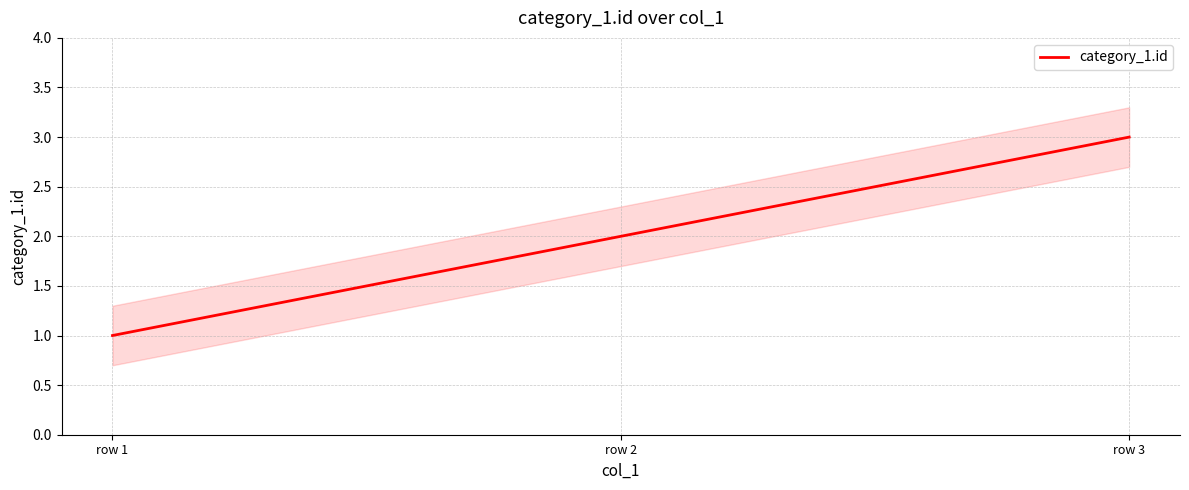

Reading left to right, what are all the values shown in this chart?

row 1=1	row 2=2	row 3=3